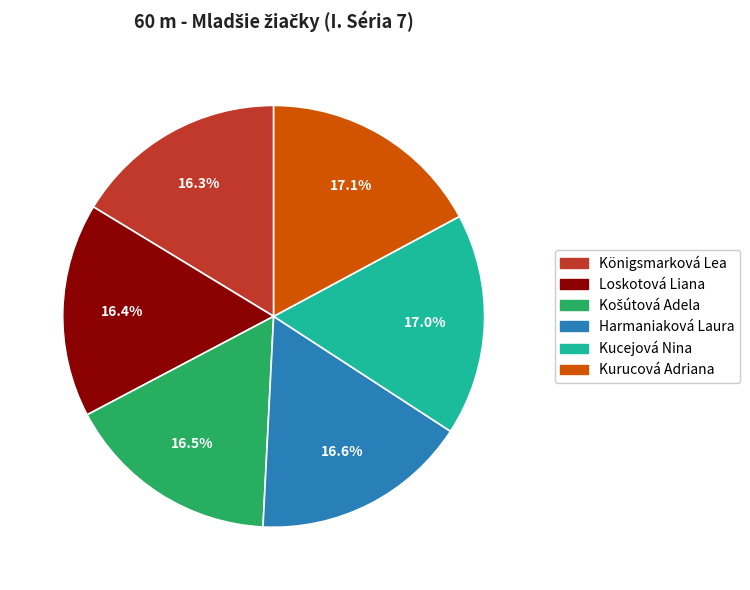

Does Kurucová Adriana represent more than half of the total?

No